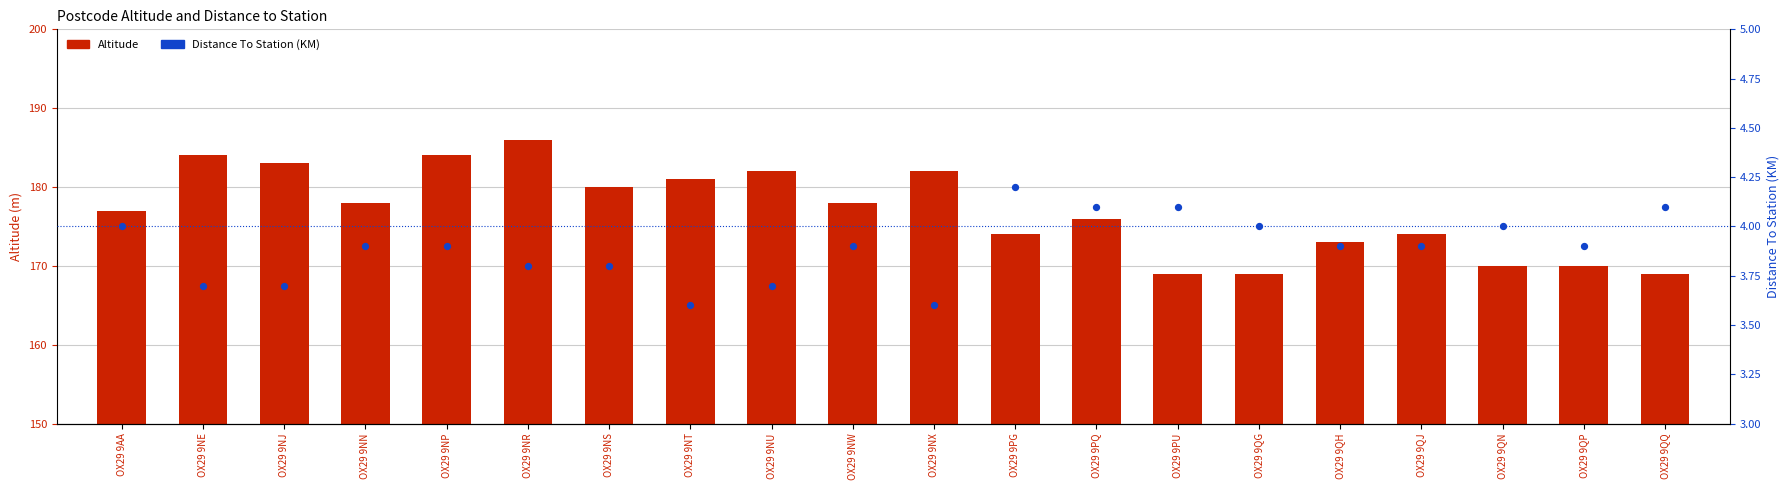

Is the value of Distance To Station (KM) at OX29 9PG greater than the value of Altitude at OX29 9NU?

No